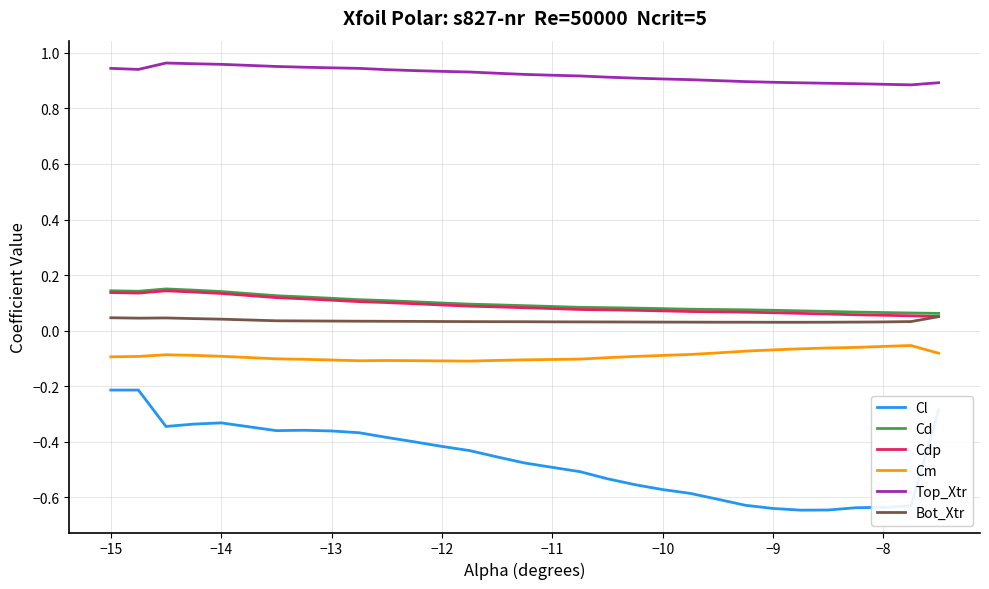

What are all the series names shown in the legend?

Cl, Cd, Cdp, Cm, Top_Xtr, Bot_Xtr